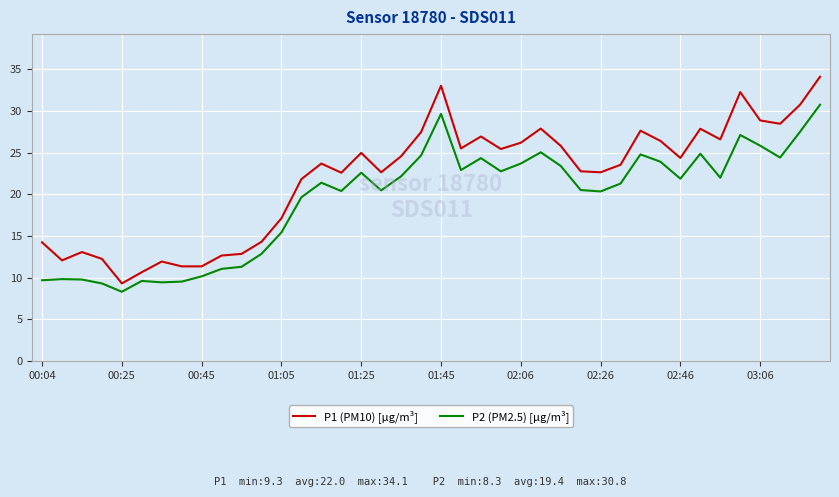

Which series has the largest total across all categories?

P1 (PM10) [μg/m³]